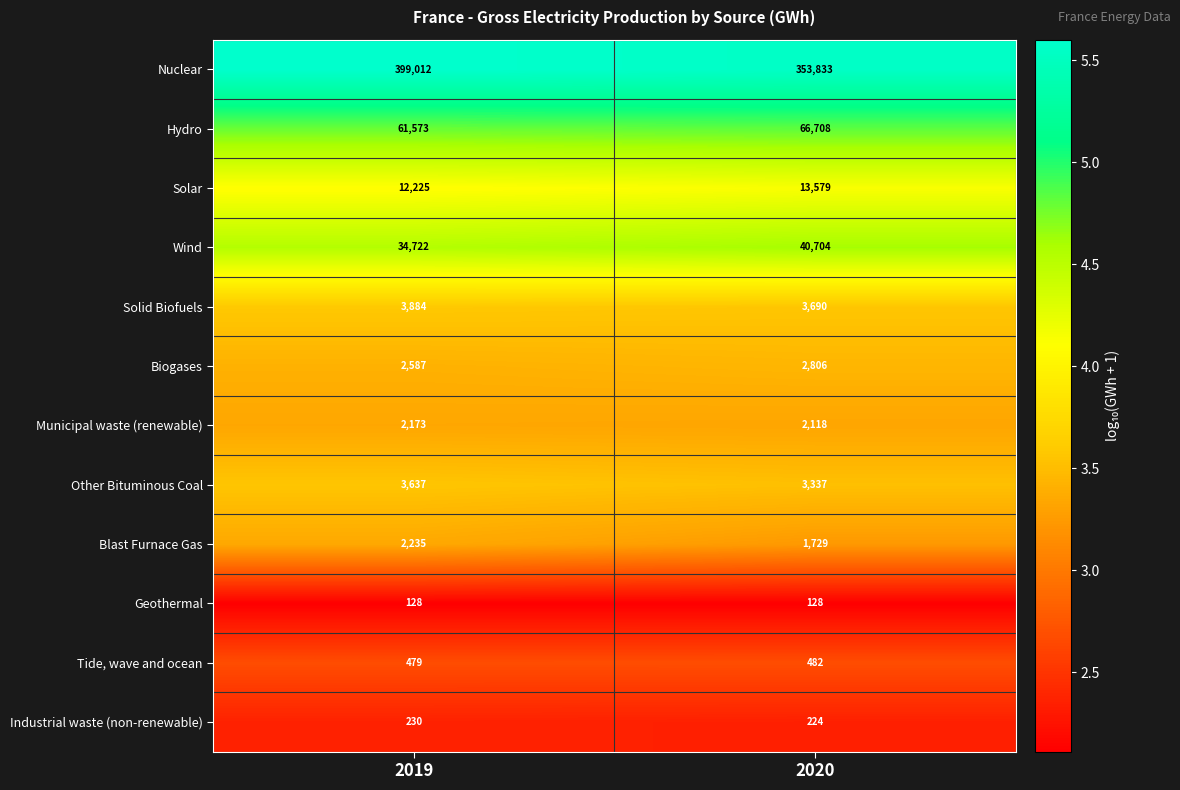

The value of Nuclear at 2019 is 680419. True or false?

False